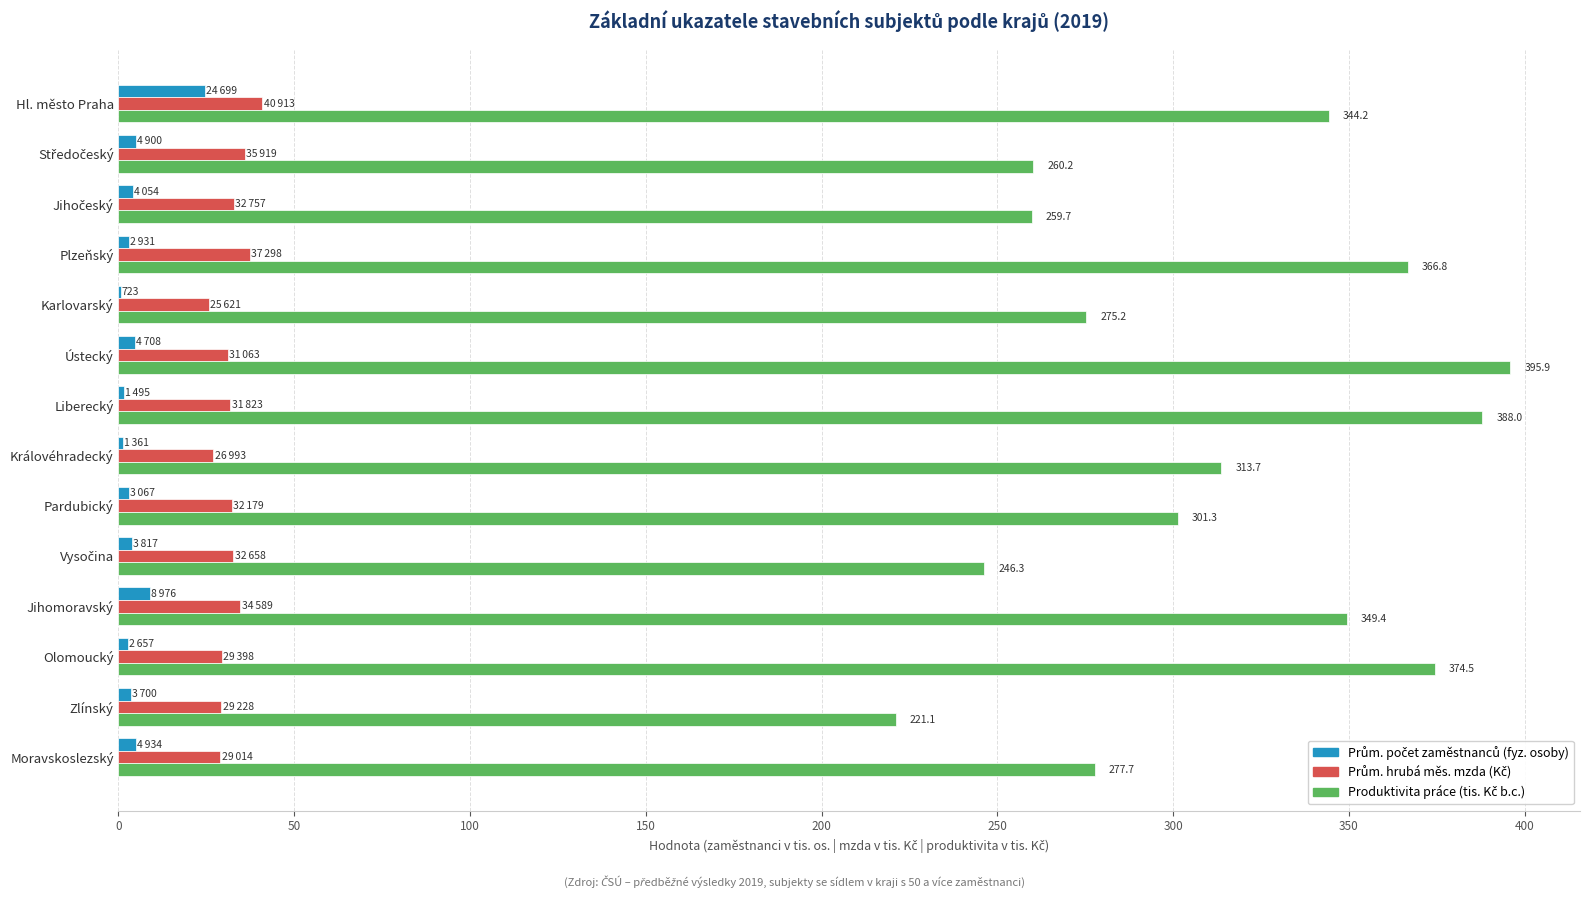

What is the greatest value displayed?

395.9